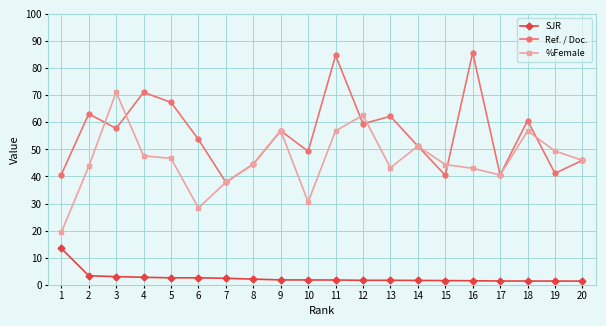

True or false: %Female and SJR intersect in this chart.

False